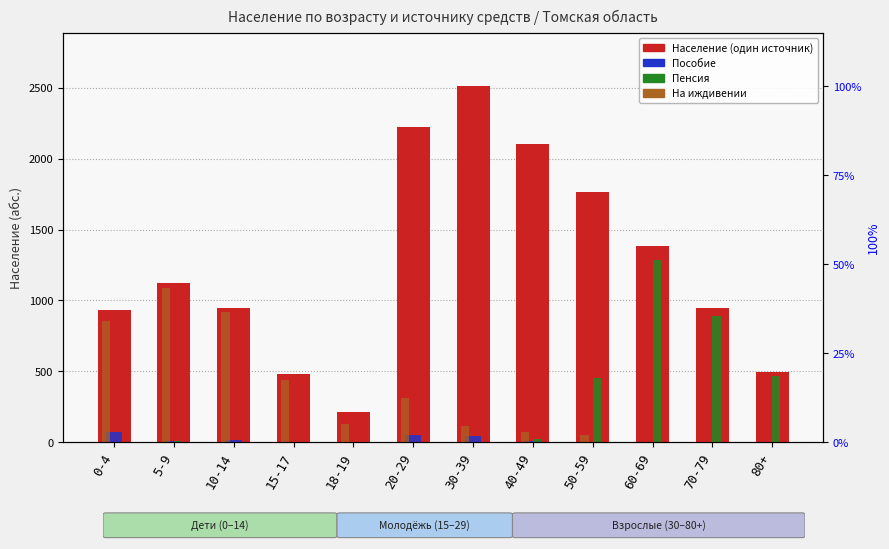

What are all the series names shown in the legend?

Население (один источник), Пособие, Пенсия, На иждивении